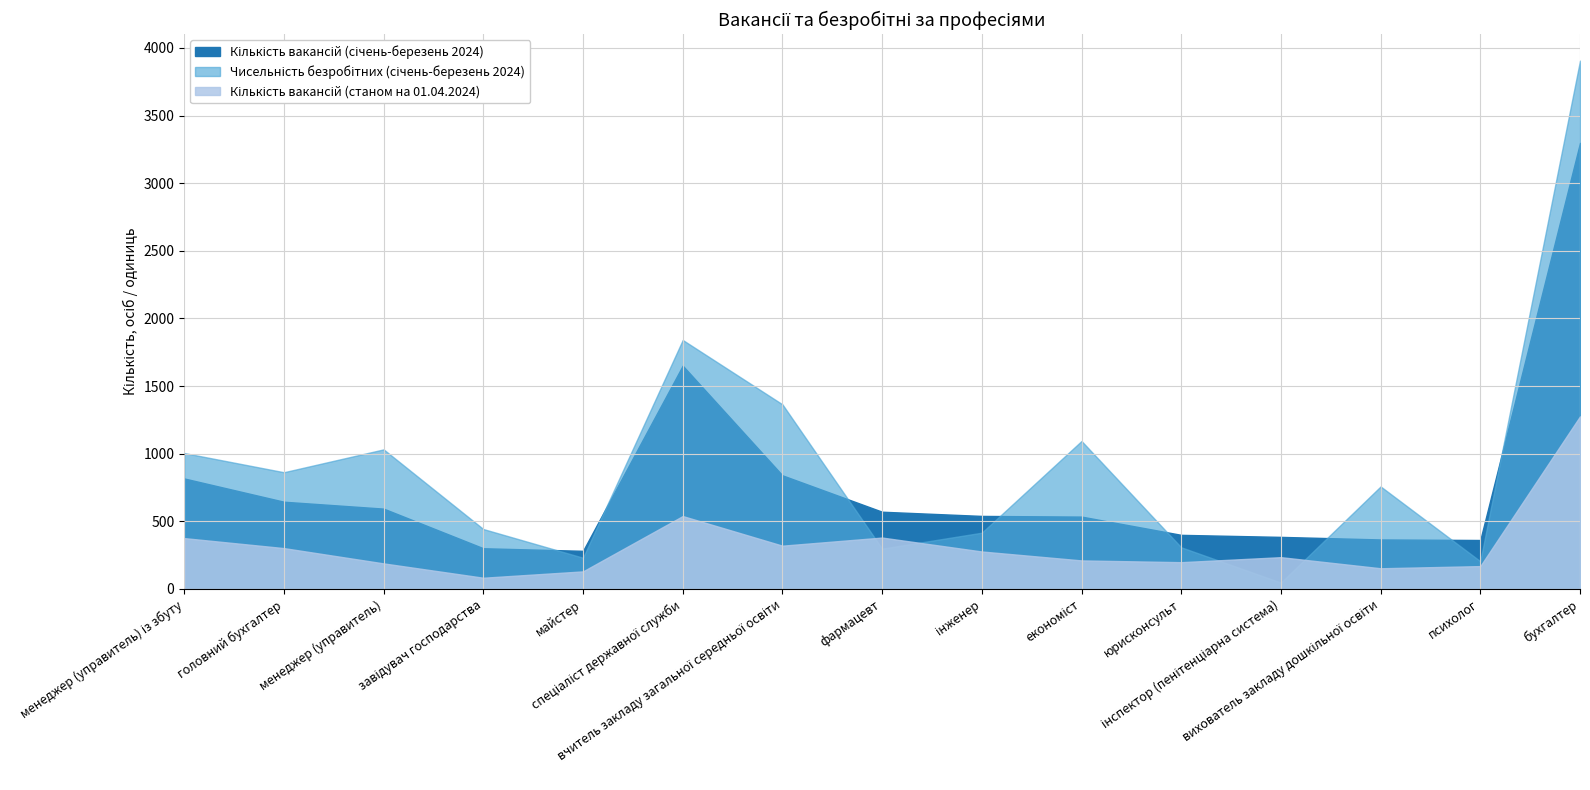

What value does the Чисельність безробітних (січень-березень 2024) series have at менеджер (управитель) із збуту?

1005